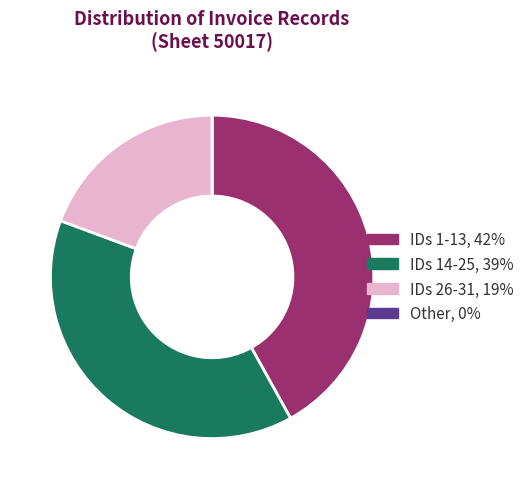

What is the largest slice in the pie chart?

IDs 1-13, 42%